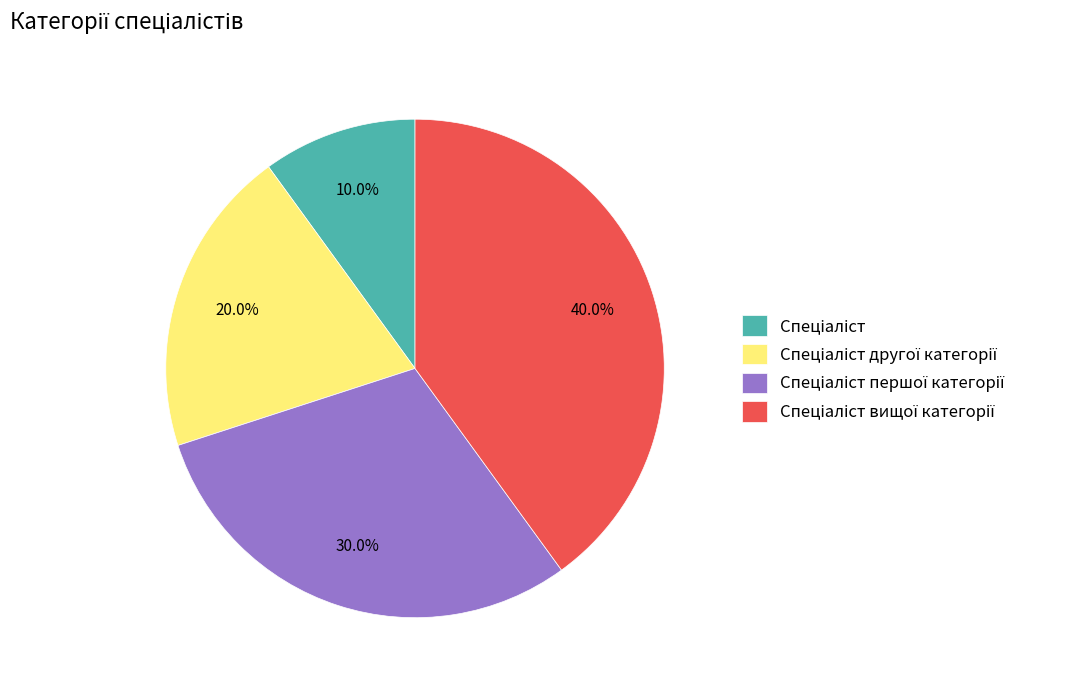

Is there a majority slice in this chart?

No